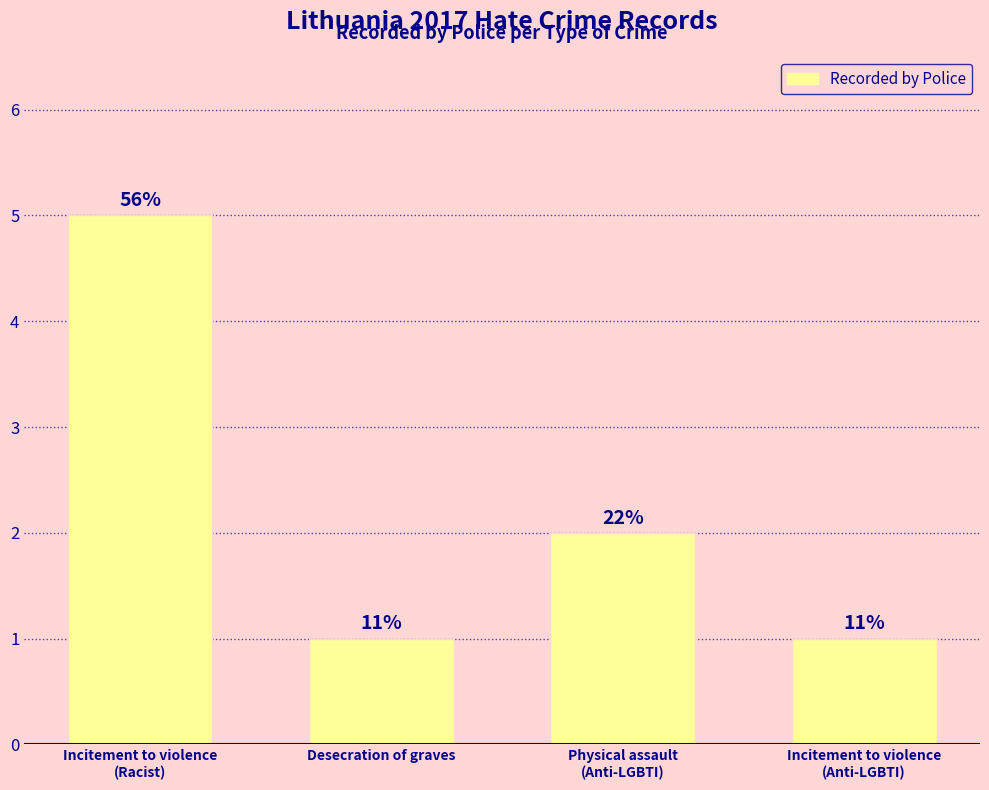

What is the difference between the second highest and minimum values?

1